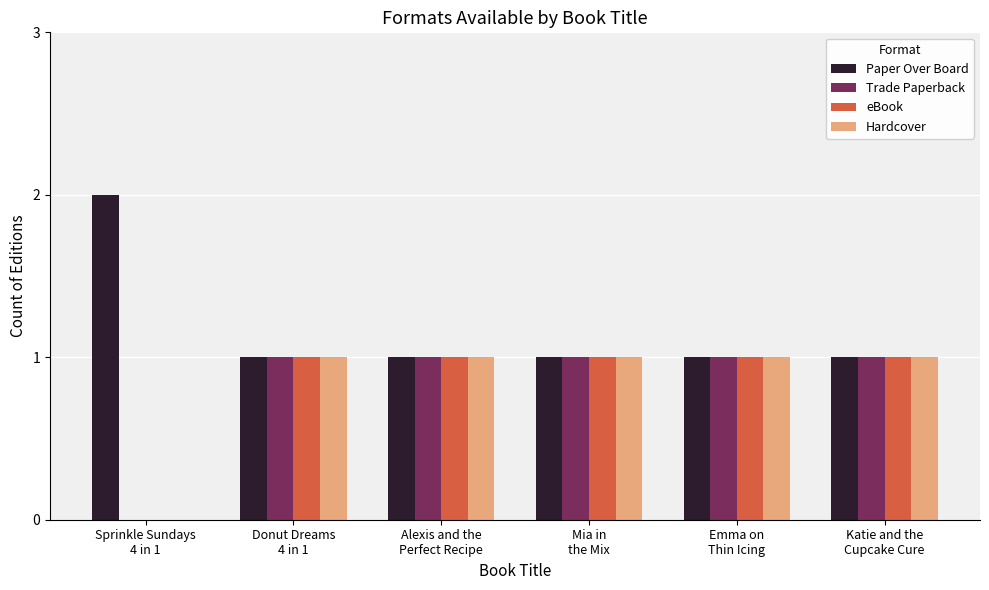

Which series has the largest total across all categories?

Paper Over Board